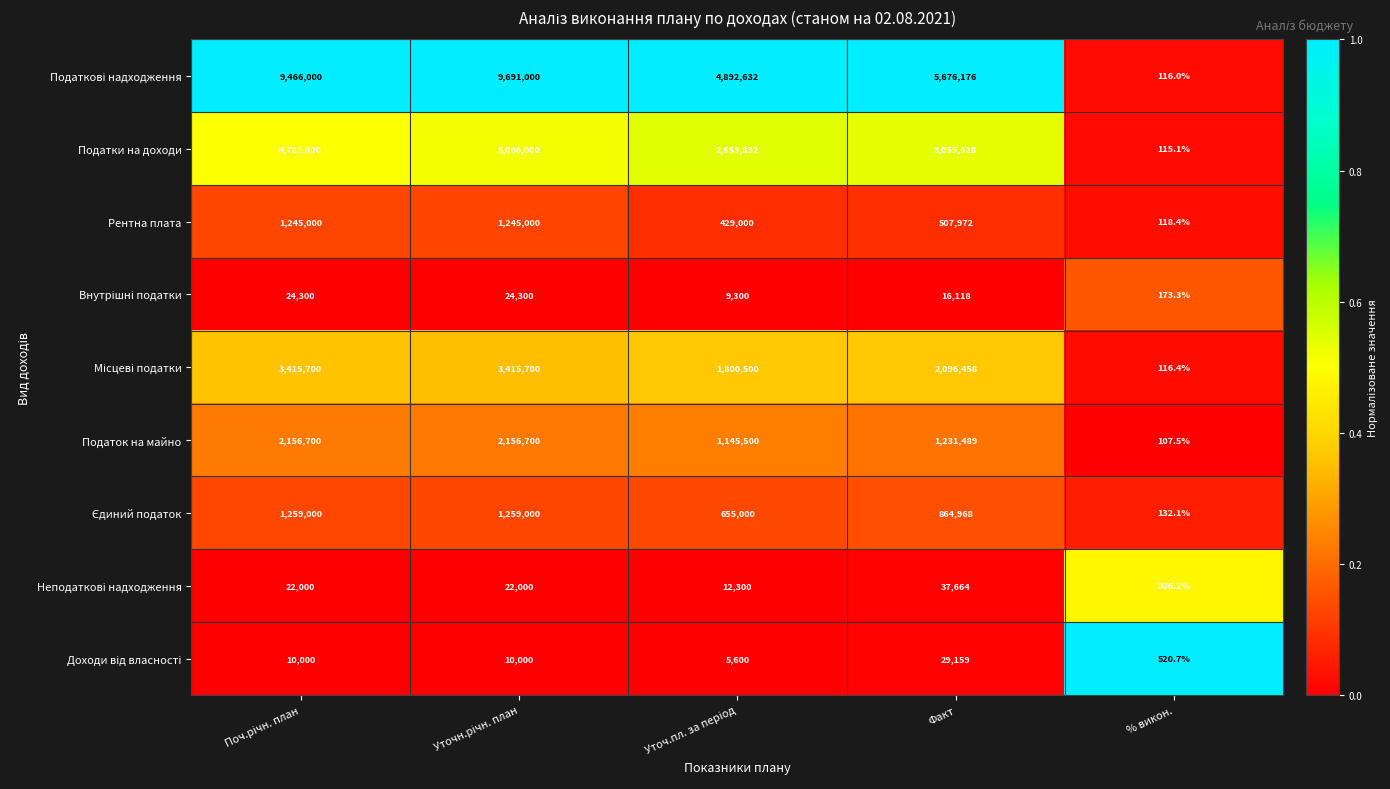

What is the average value of the Податки на доходи series?

3099315.0